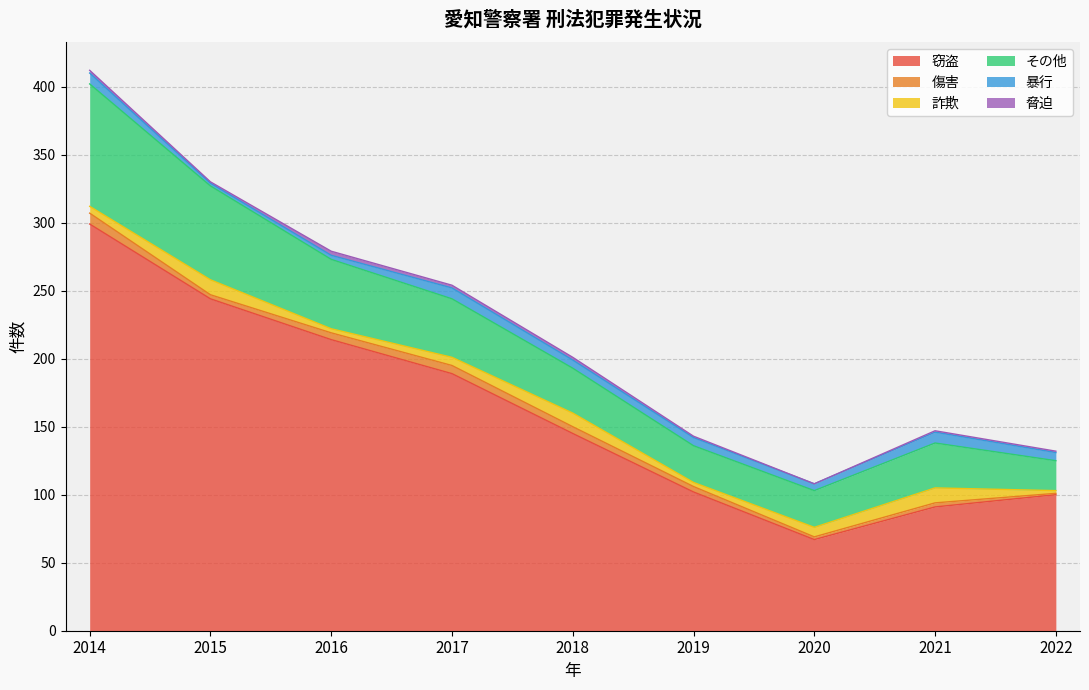

How many data points does each series have?

9